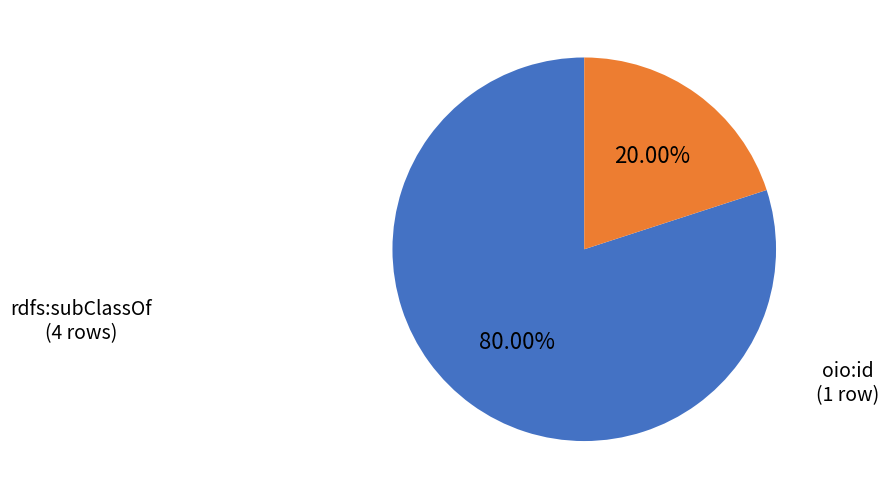

Do rdfs:subClassOf (4 rows) and oio:id (1 row) together represent more than half of the pie?

Yes